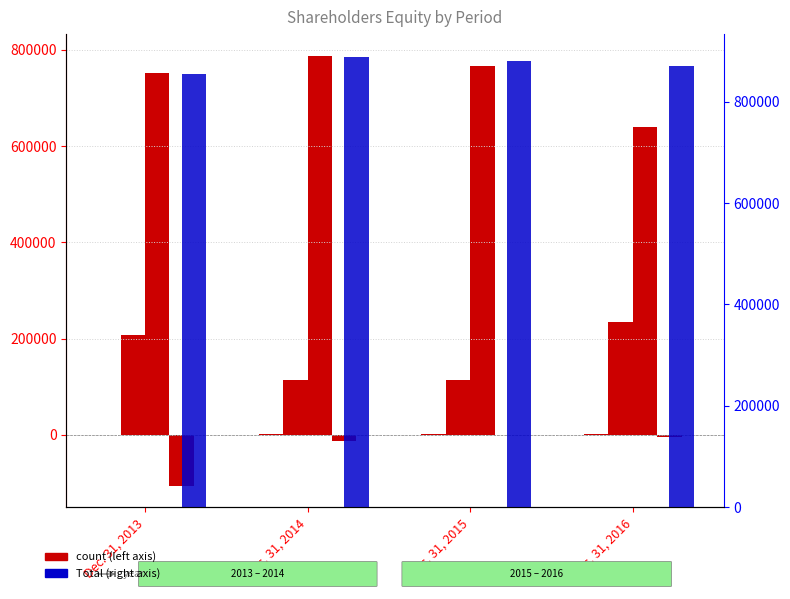

Which series has the largest total across all categories?

Total